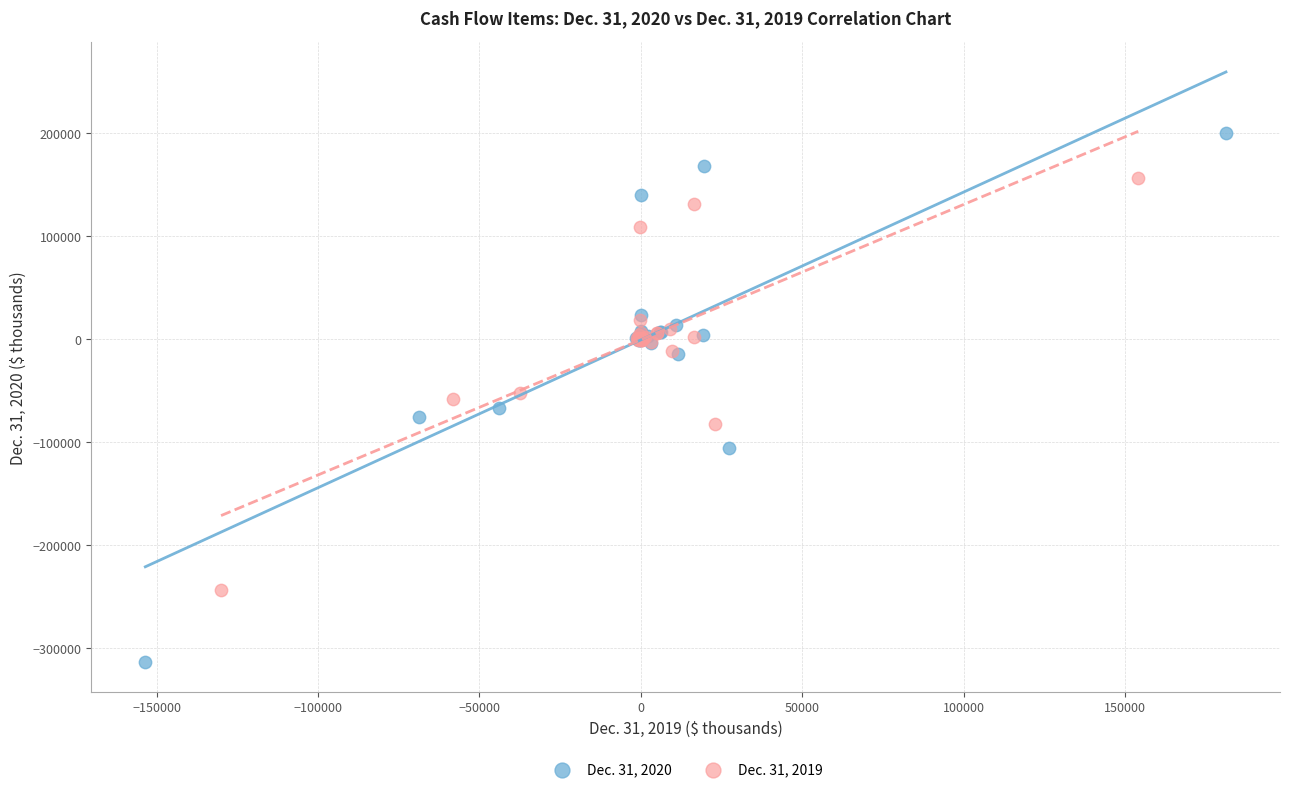

Which series reaches the maximum Y coordinate?

Dec. 31, 2020